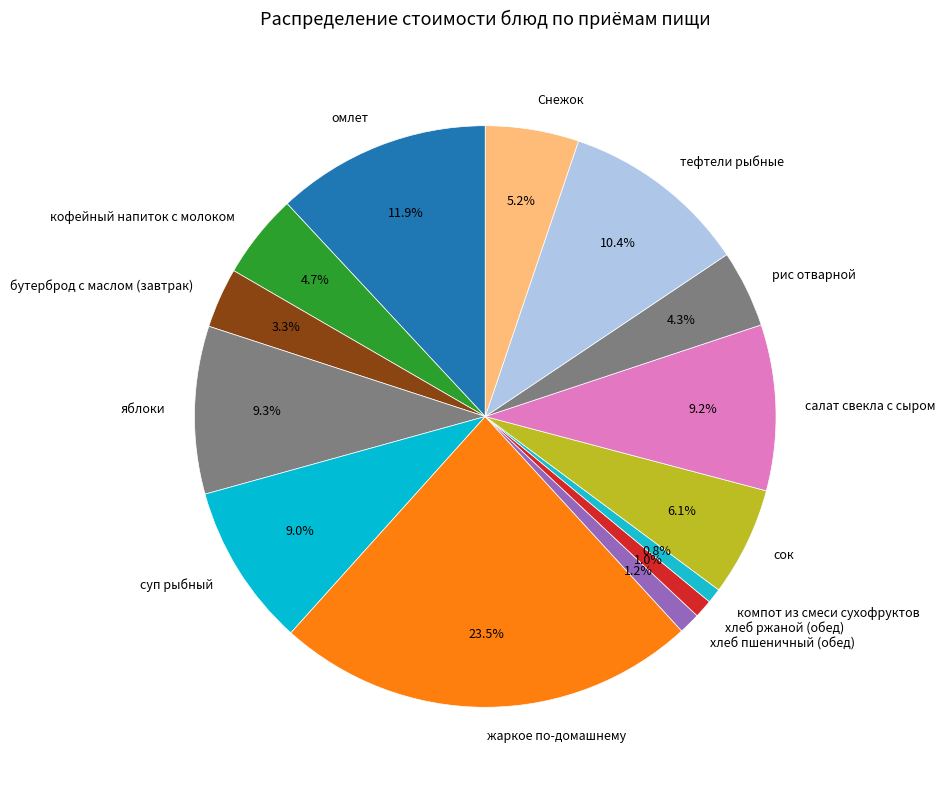

Combined, what portion of the pie is омлет and салат свекла с сыром?

21.1%